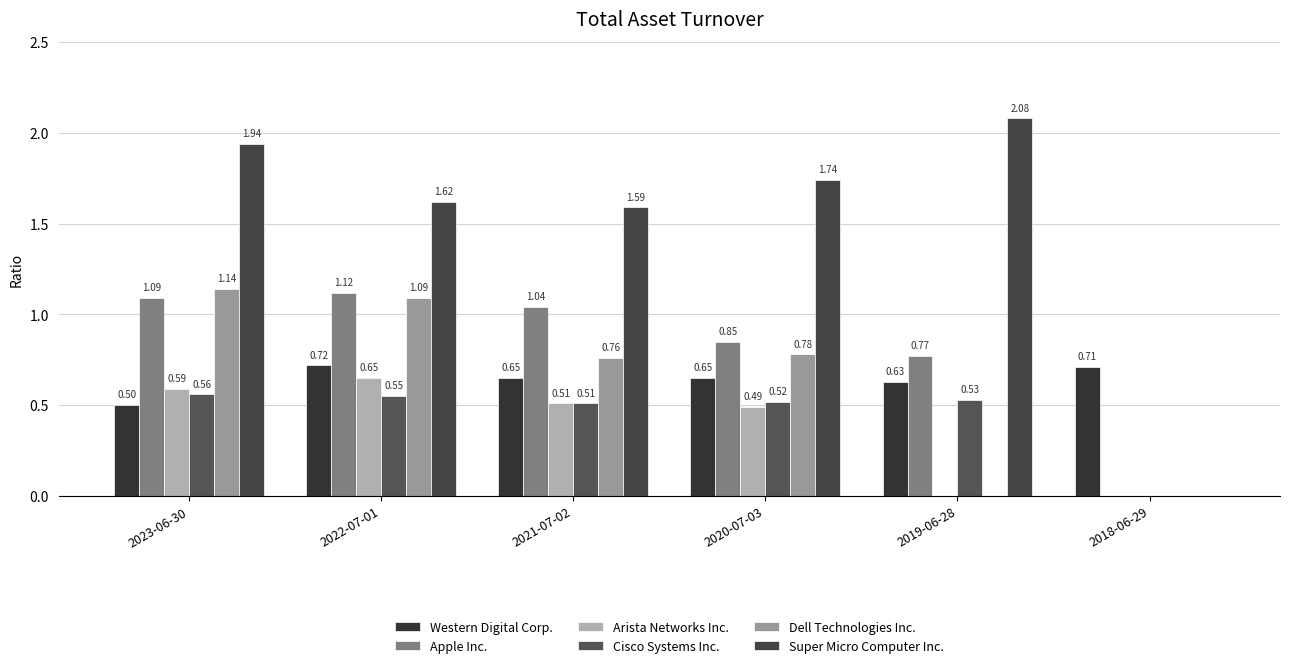

Reading left to right, what are all the values shown in this chart?

Western Digital Corp.: 0.5	0.7	0.7	0.7	0.6	0.7
Apple Inc.: 1.1	1.1	1.0	0.8	0.8	0.0
Arista Networks Inc.: 0.6	0.7	0.5	0.5	0.0	0.0
Cisco Systems Inc.: 0.6	0.6	0.5	0.5	0.5	0.0
Dell Technologies Inc.: 1.1	1.1	0.8	0.8	0.0	0.0
Super Micro Computer Inc.: 1.9	1.6	1.6	1.7	2.1	0.0